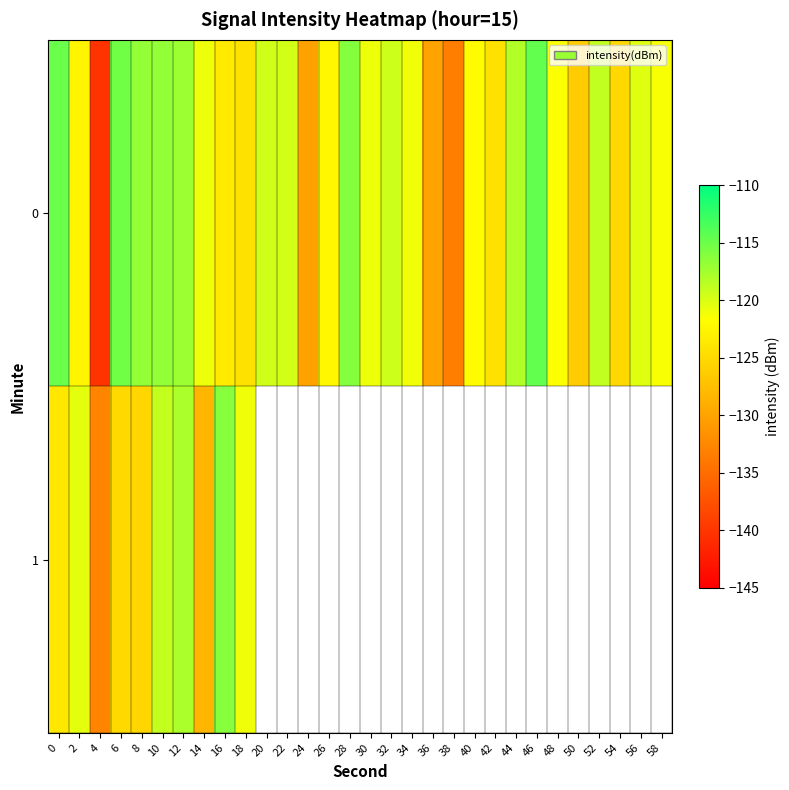

At which label is 0 closest to -127?

50